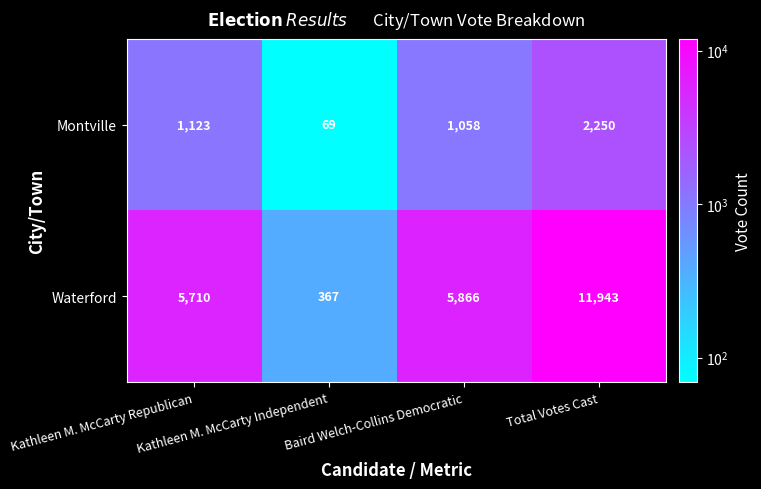

At which category is the sum across all series the highest?

Total Votes Cast